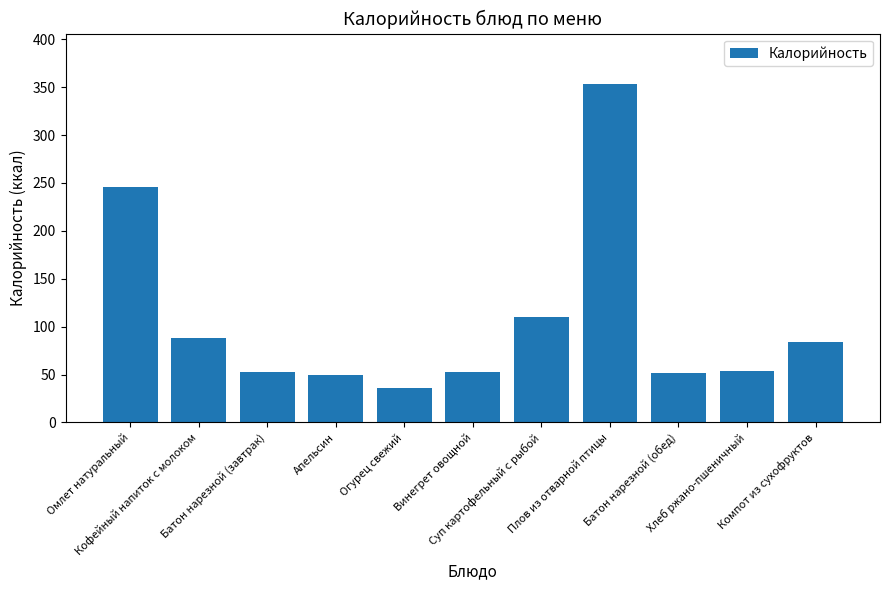

What is the greatest value displayed?

353.0